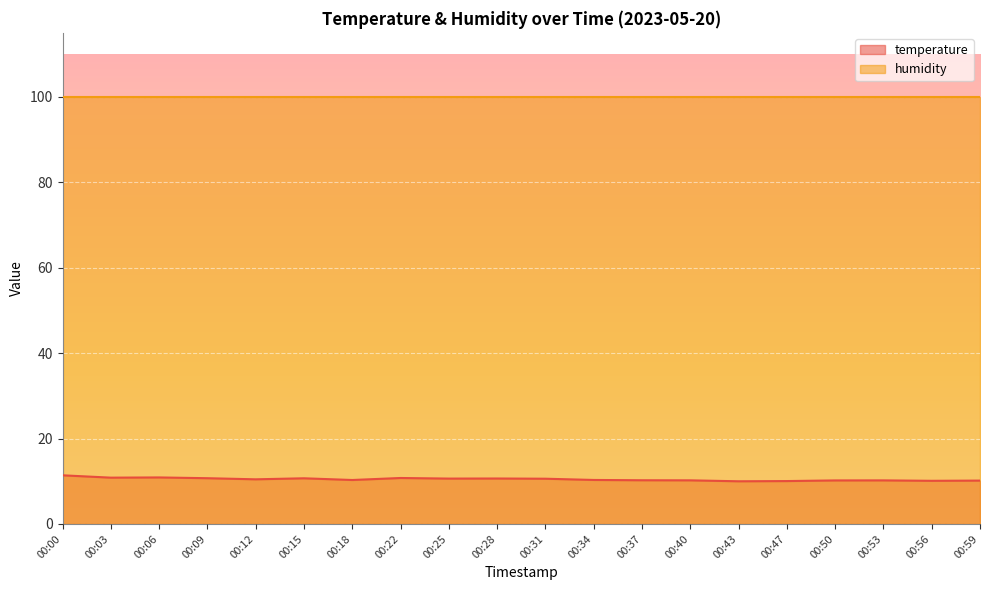

What value does the data have at 00:09?

10.7